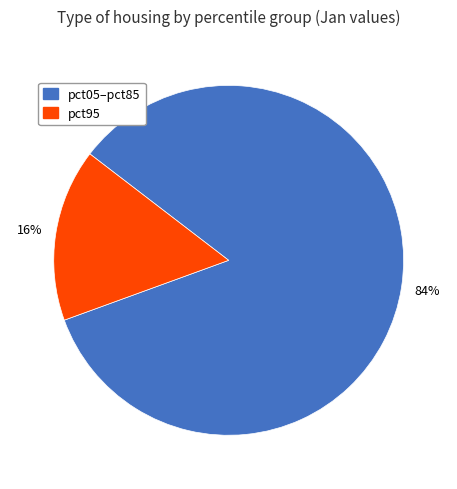

To the nearest percent, what is the average slice percentage?

50%